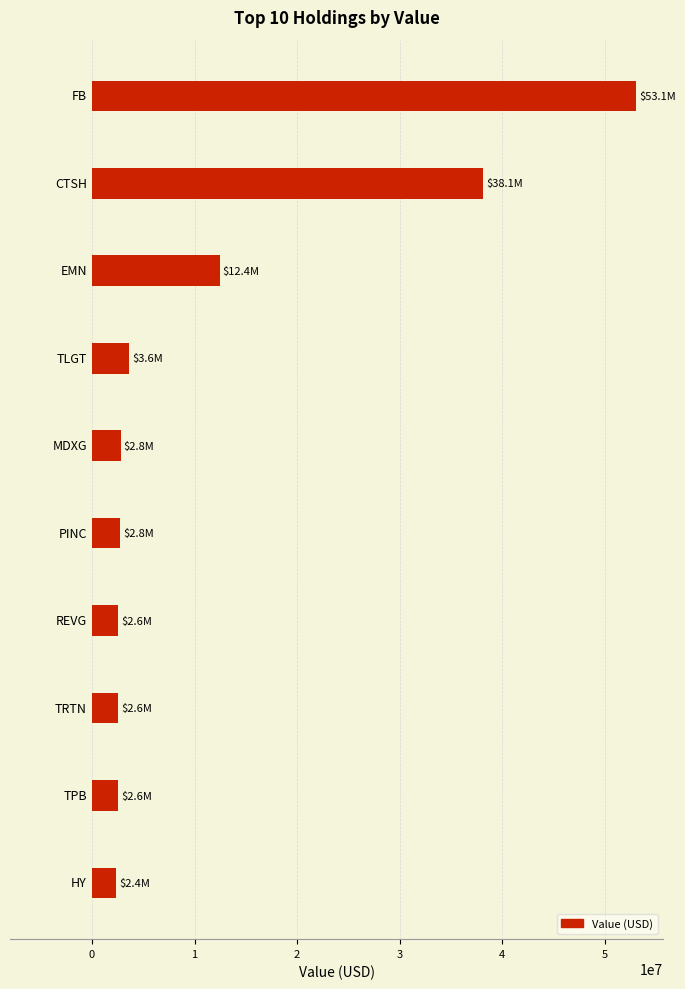

What is the difference between the maximum and minimum values?

50708000